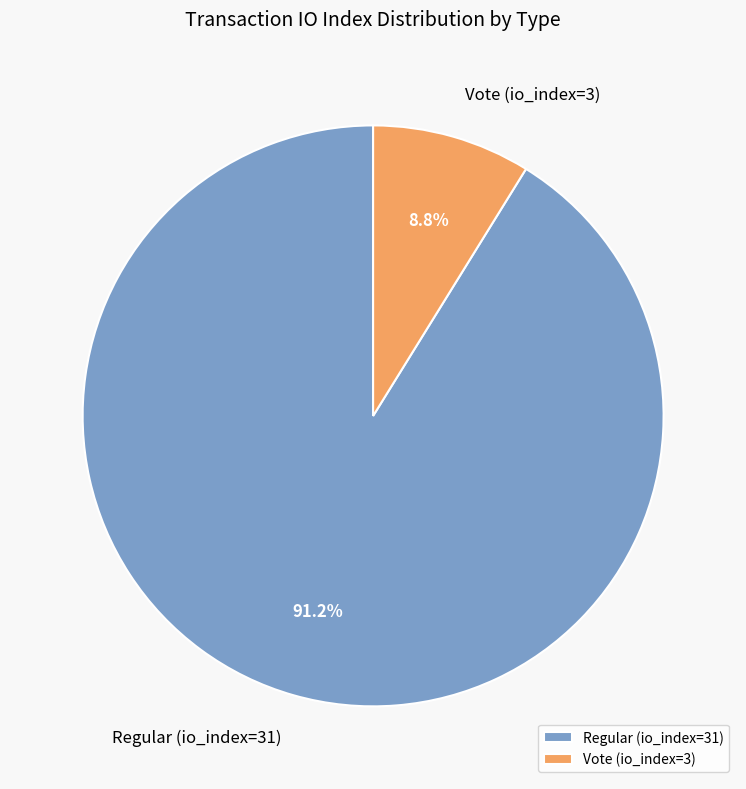

What is the smallest slice in the pie chart?

Vote (io_index=3)